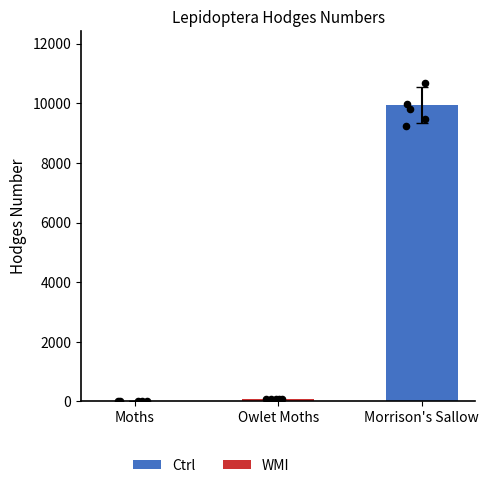

Approximately how many times larger is the value at Owlet Moths compared to Moths?

3.2